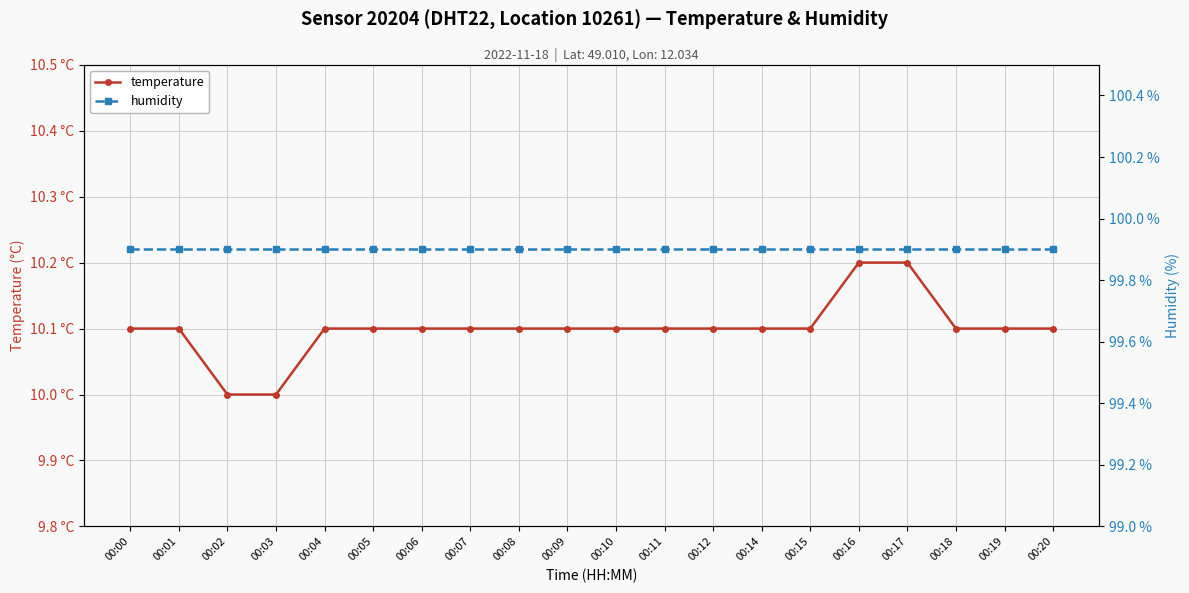

At which category is the sum across all series the highest?

00:16